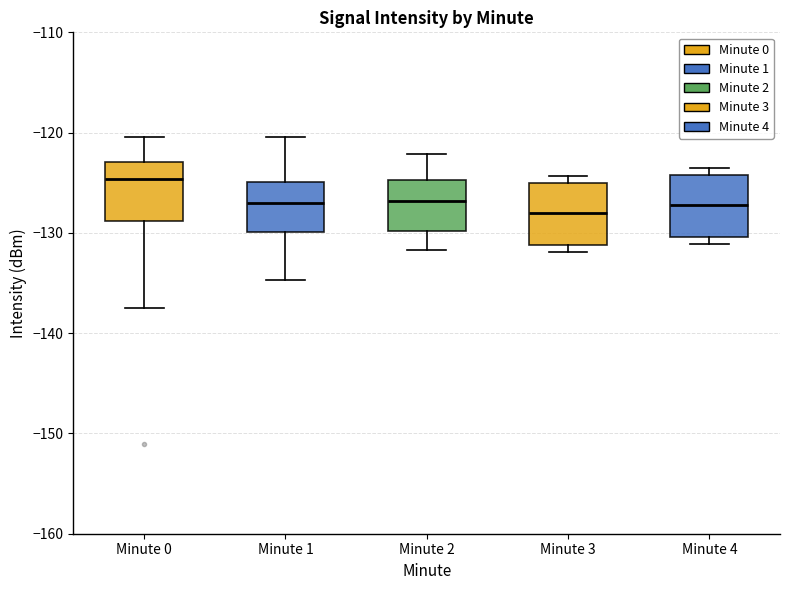

Reading left to right, transcribe this box plot: for each box, give where its median line is, the range the box spans, and where its two whiskers end, as read against the y-axis. The values are not printed on the chart, so give them approximately, as read against the axis.

Minute 0: median -125, box -129 to -123, whiskers -138 to -120
Minute 1: median -127, box -130 to -125, whiskers -135 to -120
Minute 2: median -127, box -130 to -125, whiskers -132 to -122
Minute 3: median -128, box -131 to -125, whiskers -132 to -124
Minute 4: median -127, box -130 to -124, whiskers -131 to -123